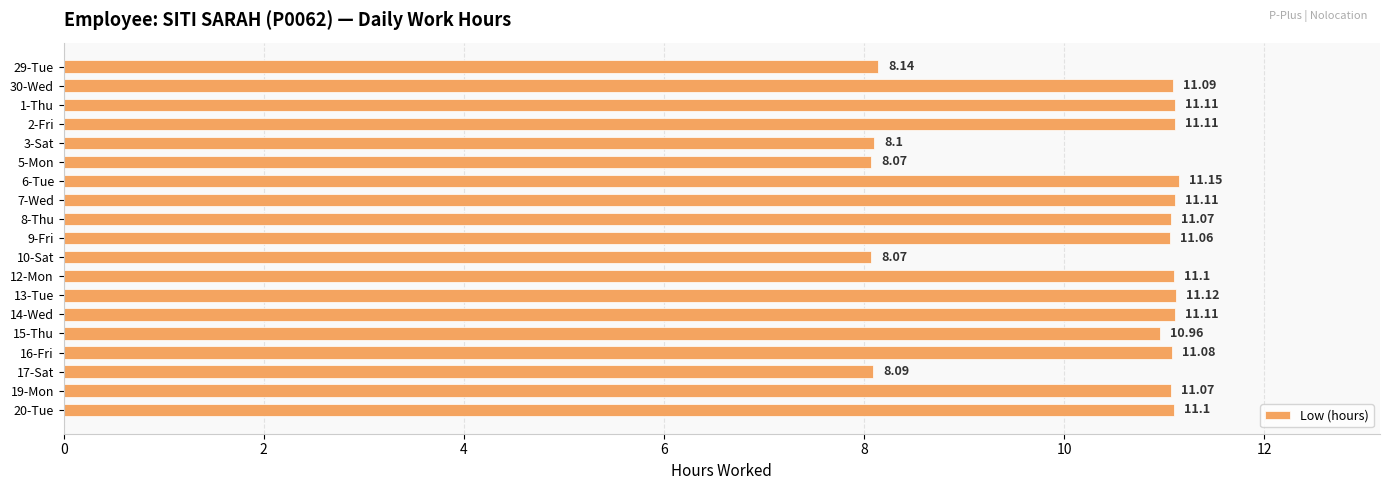

What is the average value?

10.3